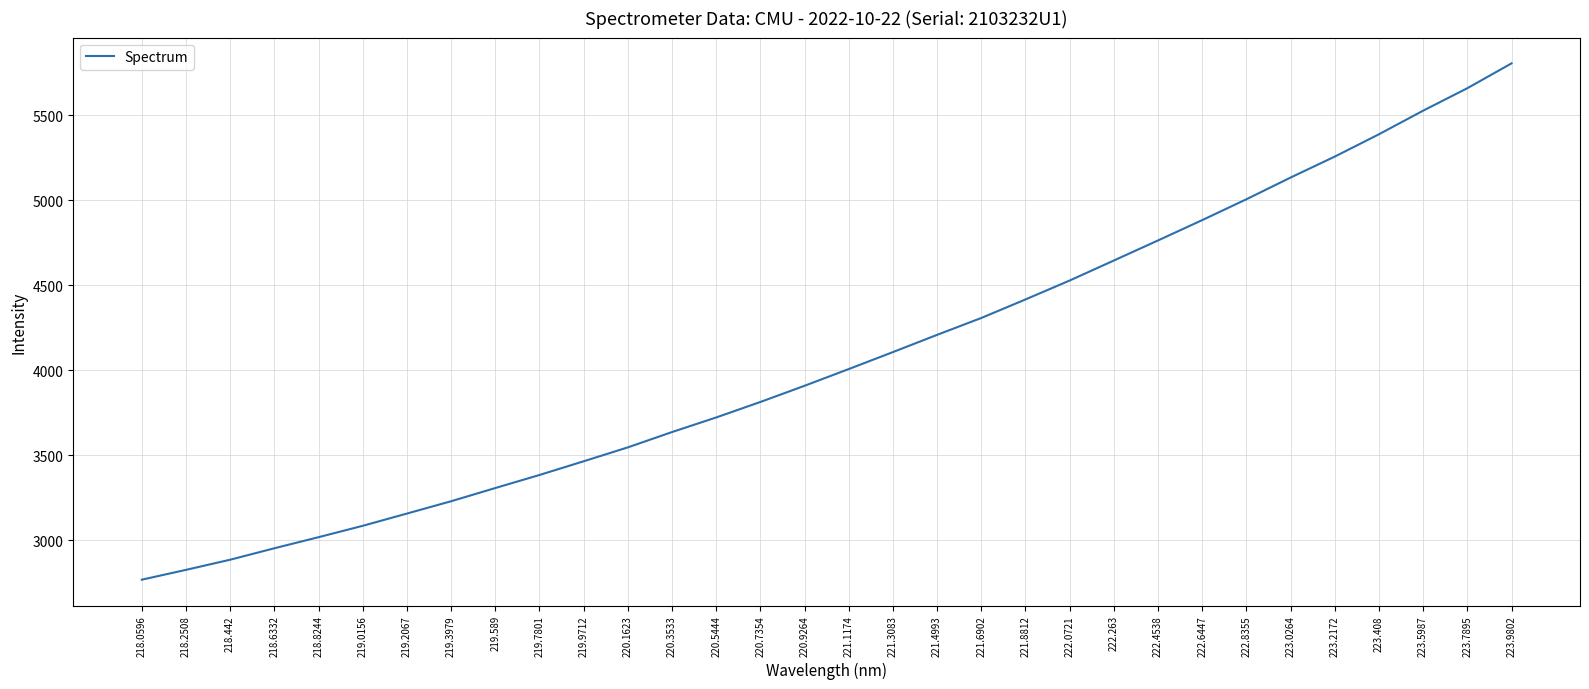

What is the maximum value shown in the chart?

5803.5